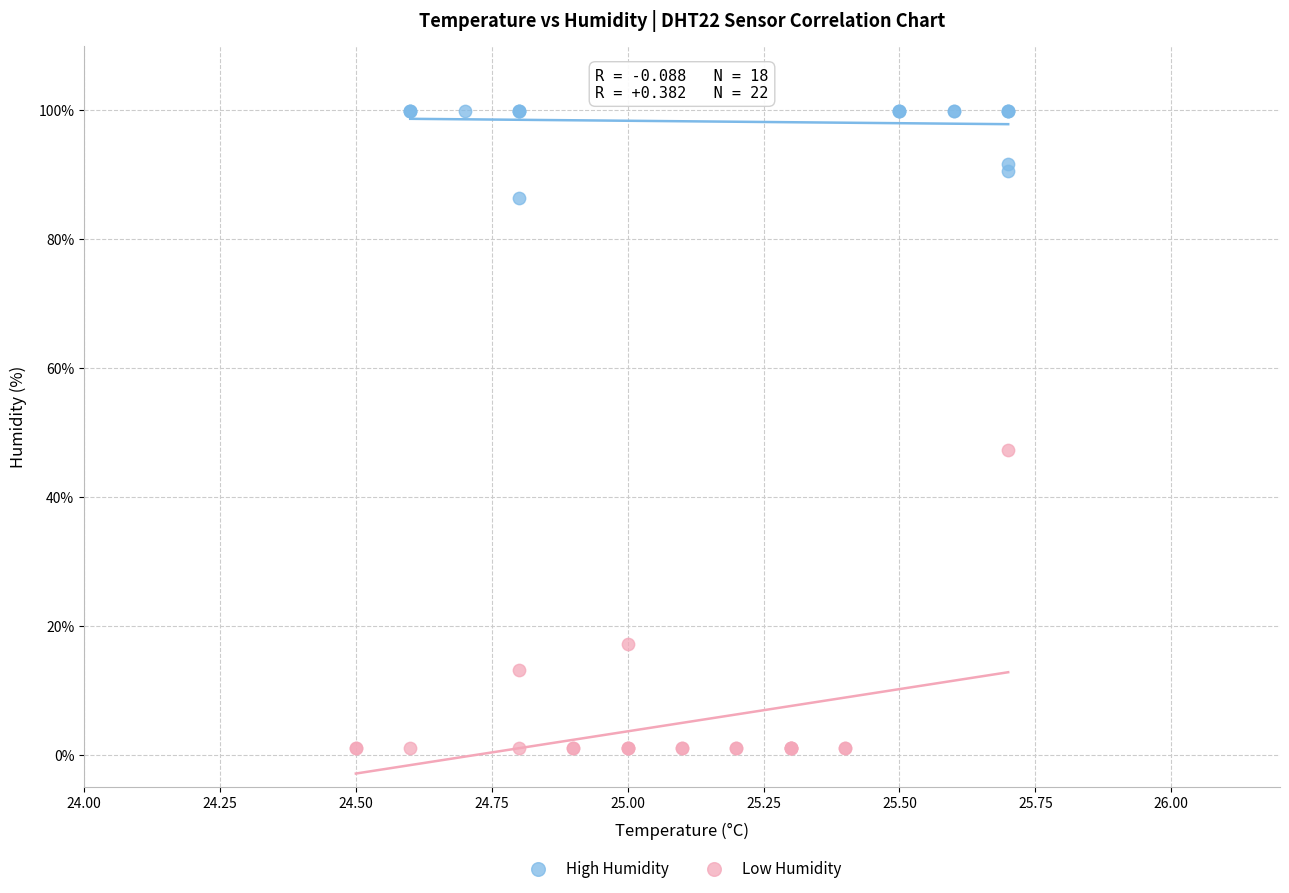

Which series reaches the maximum Y coordinate?

High Humidity